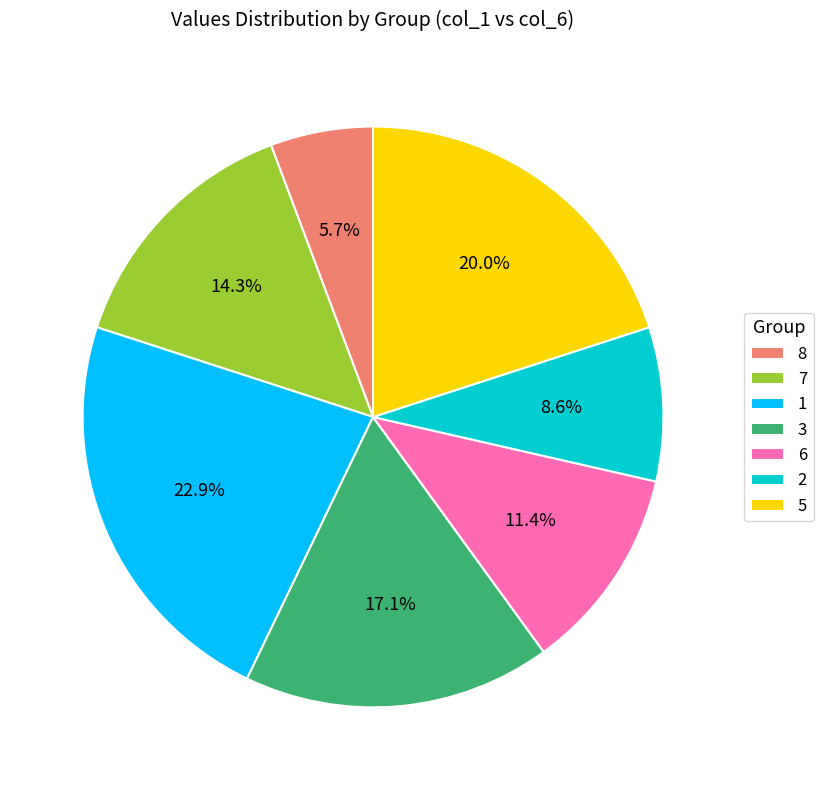

Between 8 and 5, which is larger?

5